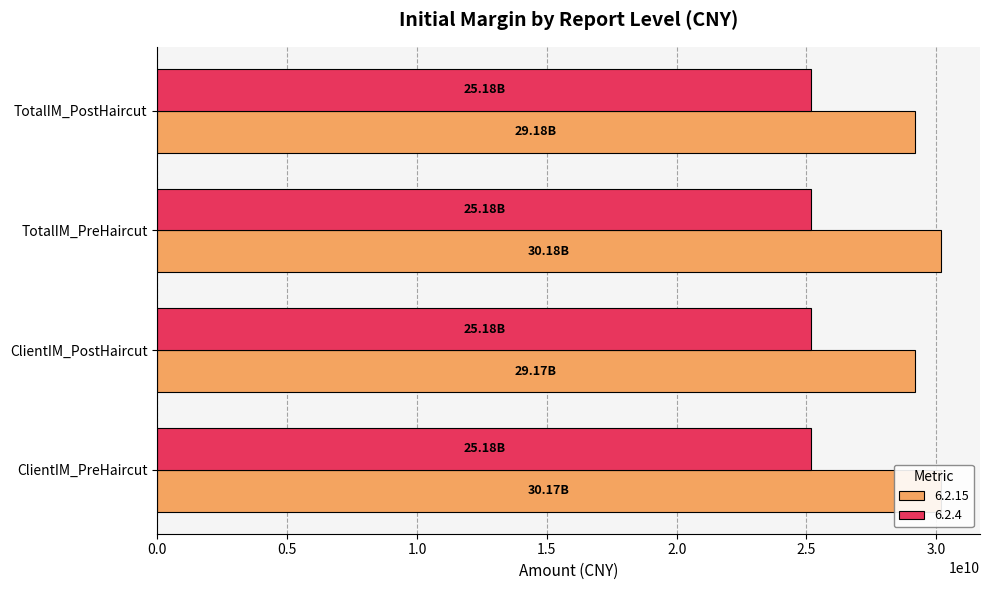

Count the number of categories in the chart.

4